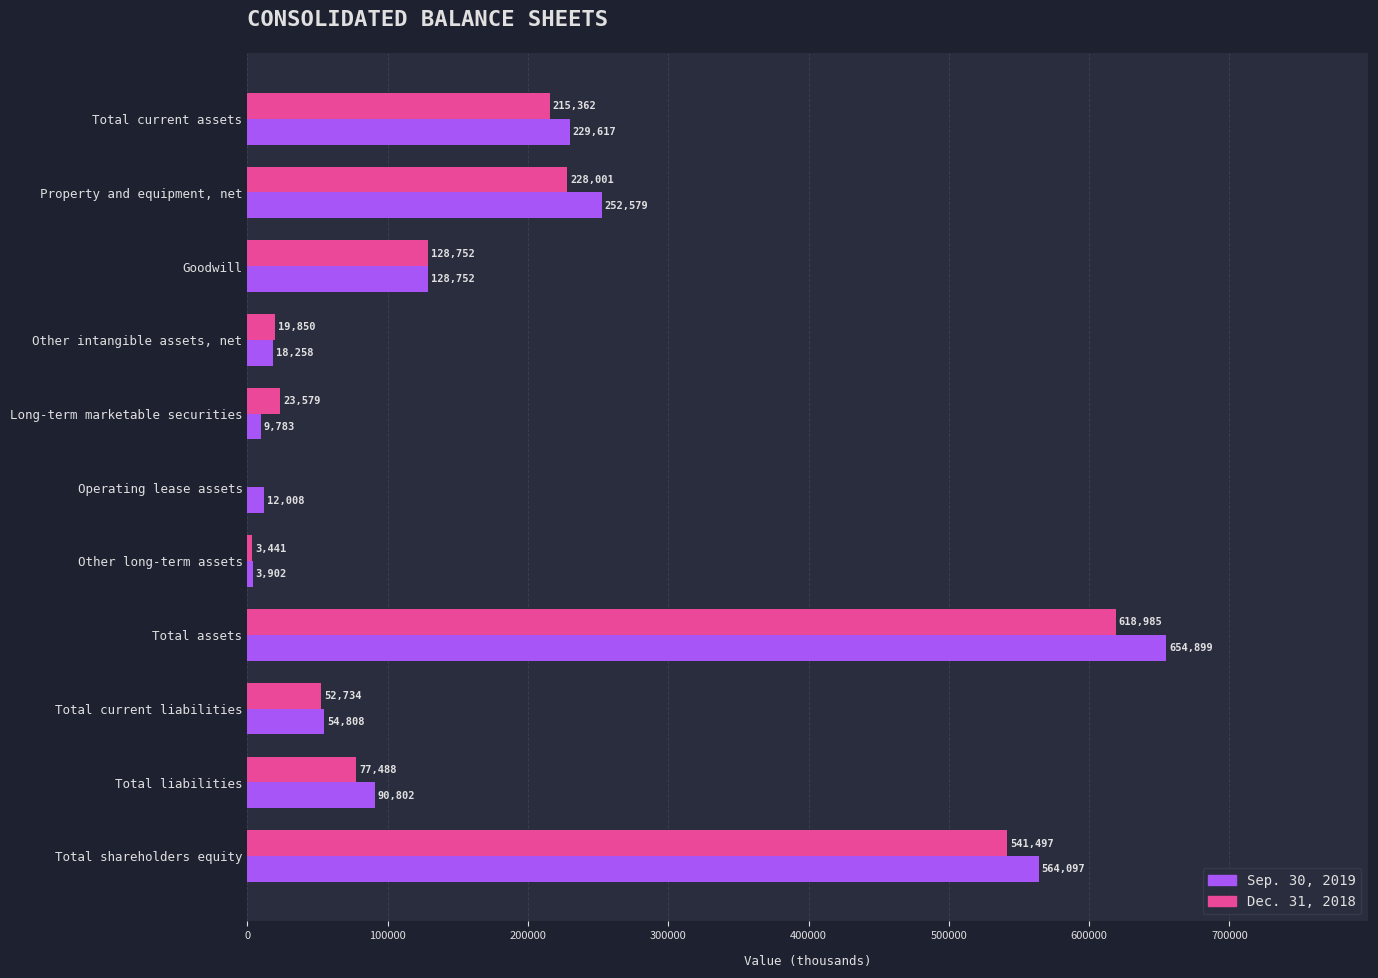

What value does the Sep. 30, 2019 series have at Total shareholders equity, to the nearest 10?

564100